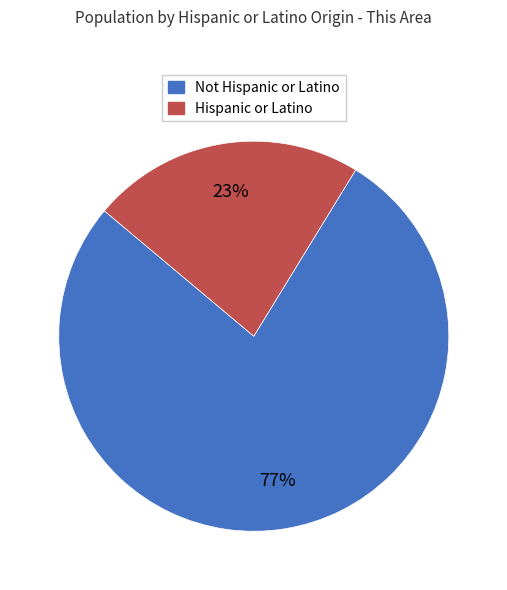

To the nearest percent, what is the combined percentage of Hispanic or Latino and Not Hispanic or Latino?

100%